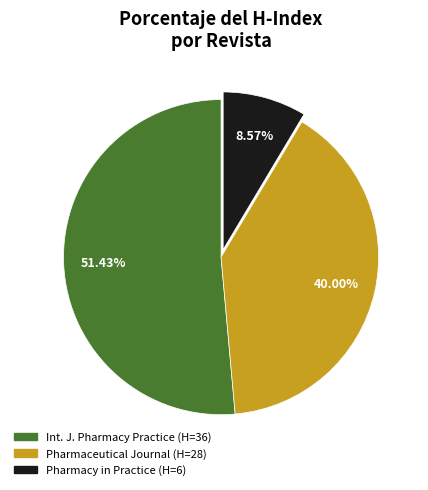

Is there any slice that represents more than half of the pie?

Yes